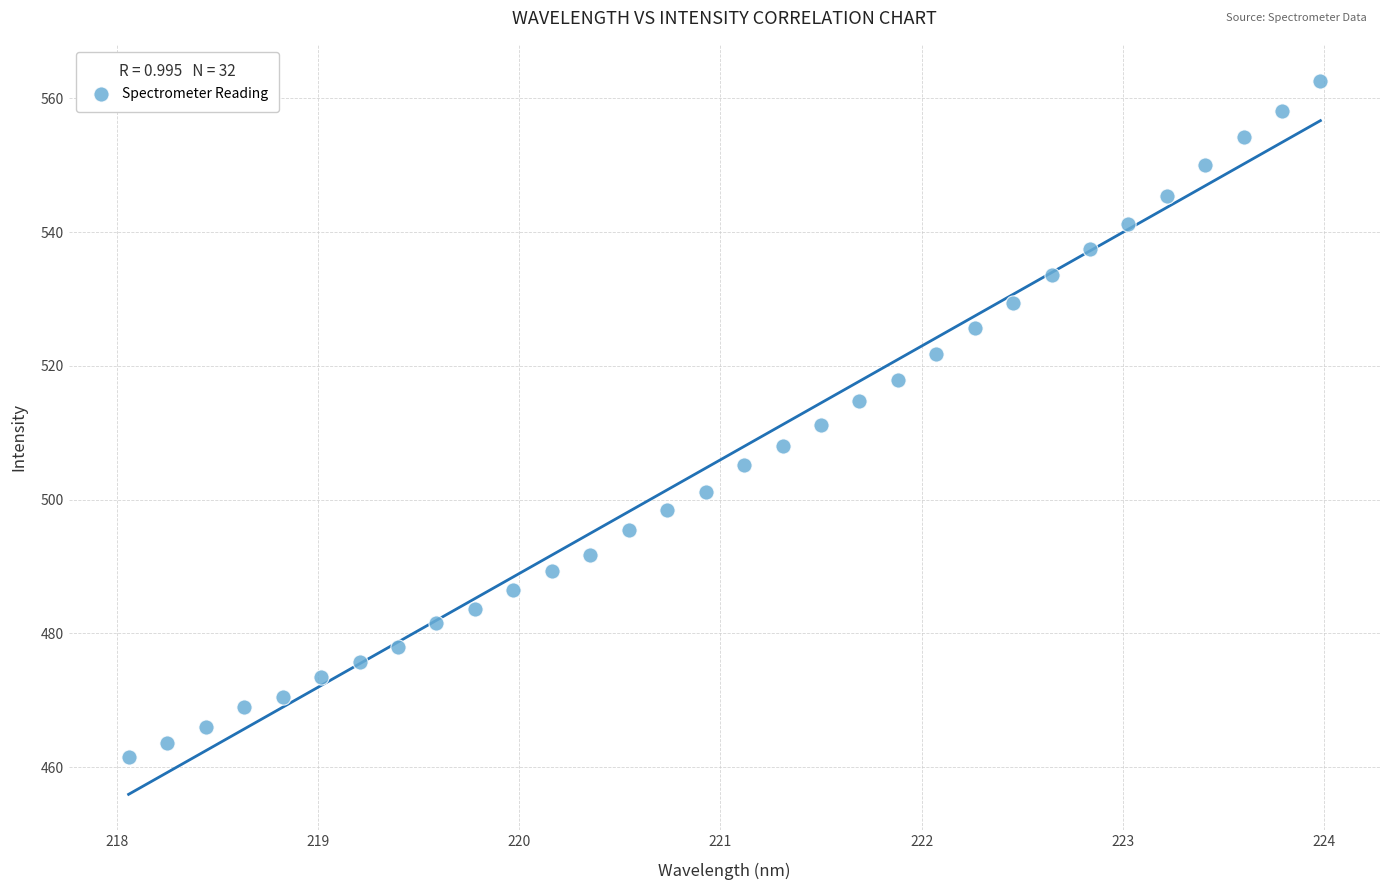

What is the range of Y values (max minus min)?

101.2